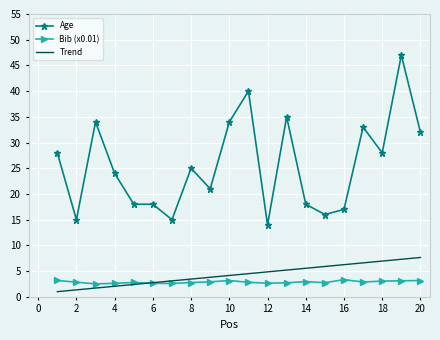

What is the difference between the second highest and second lowest values in the Age series?

25.0